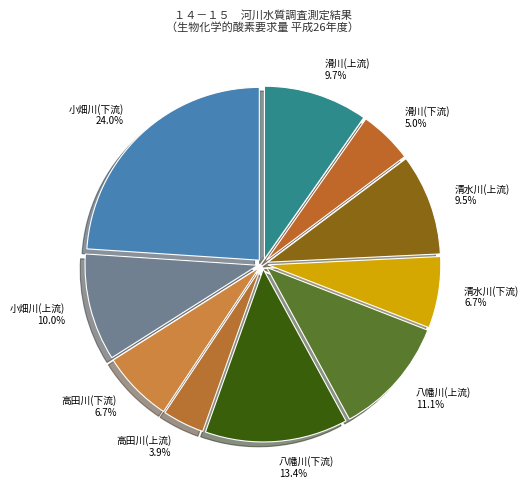

To the nearest percent, what is the average slice percentage?

10%